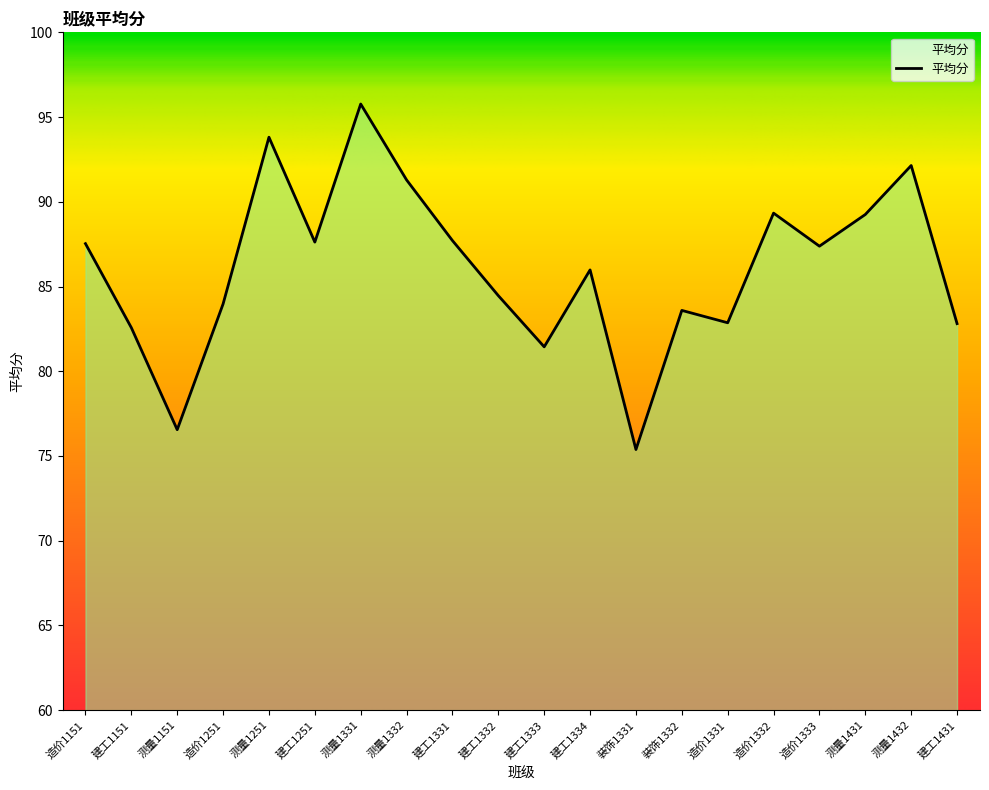

What is the average value?

86.1